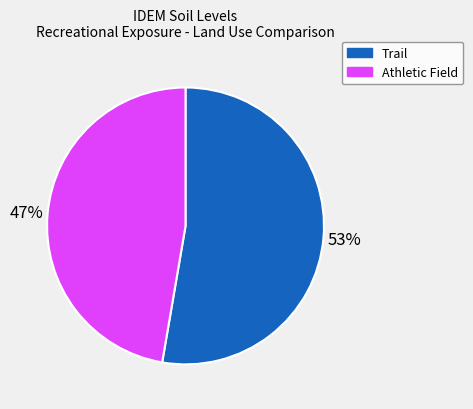

To the nearest percent, what is the average slice percentage?

50%